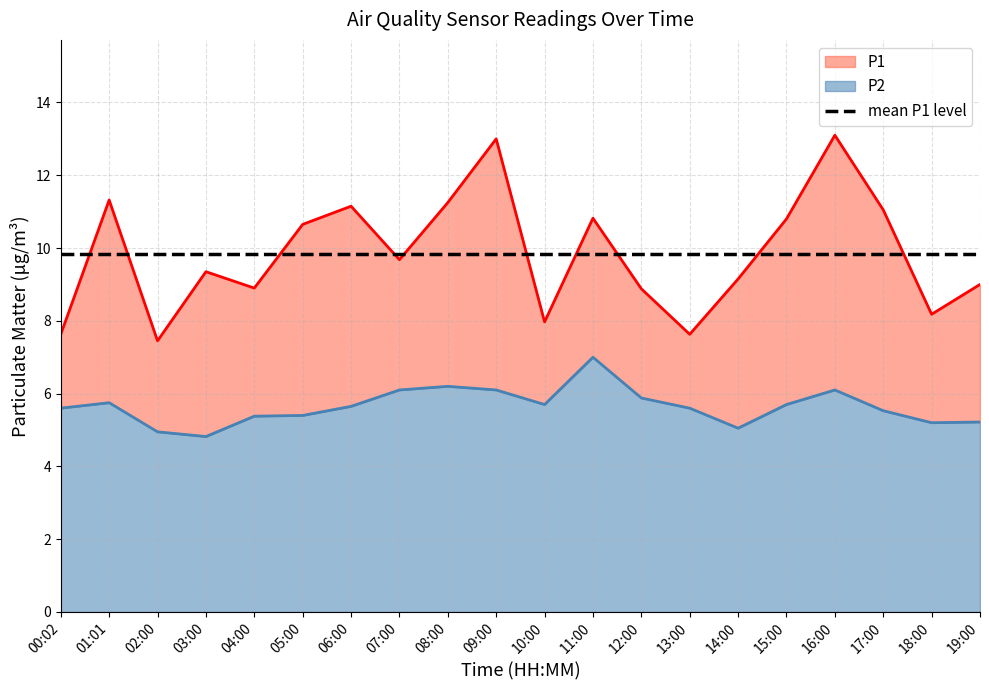

Reading left to right, list all the values displayed in this chart.

P1: 7.6	11.3	7.5	9.3	8.9	10.7	11.2	9.7	11.2	13.0	8.0	10.8	8.9	7.6	9.2	10.8	13.1	11.1	8.2	9.0
P2: 5.6	5.8	5.0	4.8	5.4	5.4	5.7	6.1	6.2	6.1	5.7	7.0	5.9	5.6	5.0	5.7	6.1	5.5	5.2	5.2